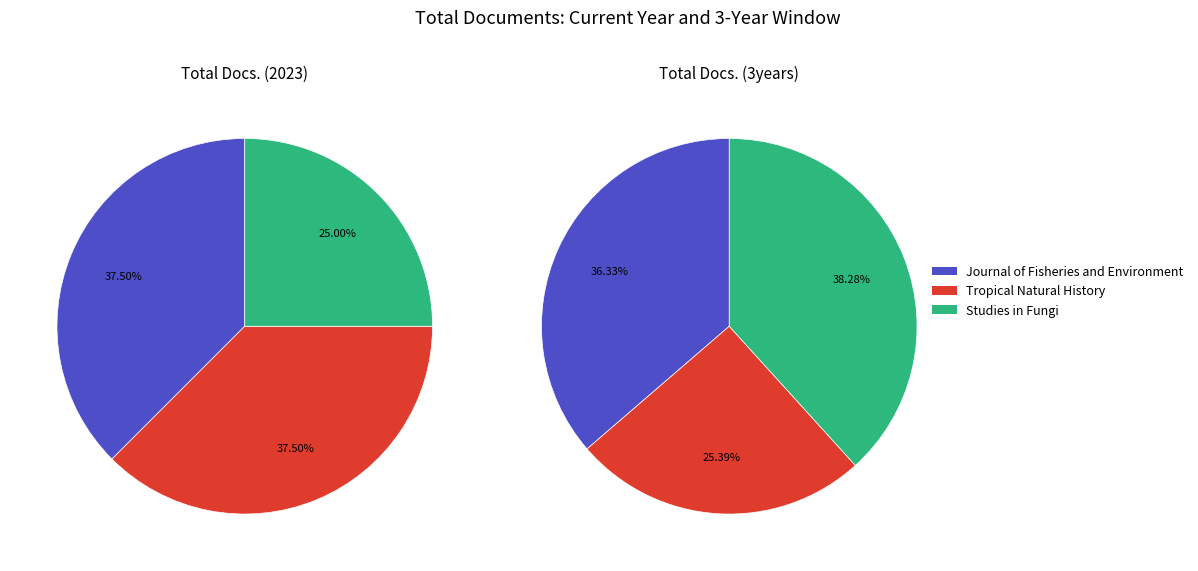

How much of the chart is everything except Journal of Fisheries and Environment?

62.5%